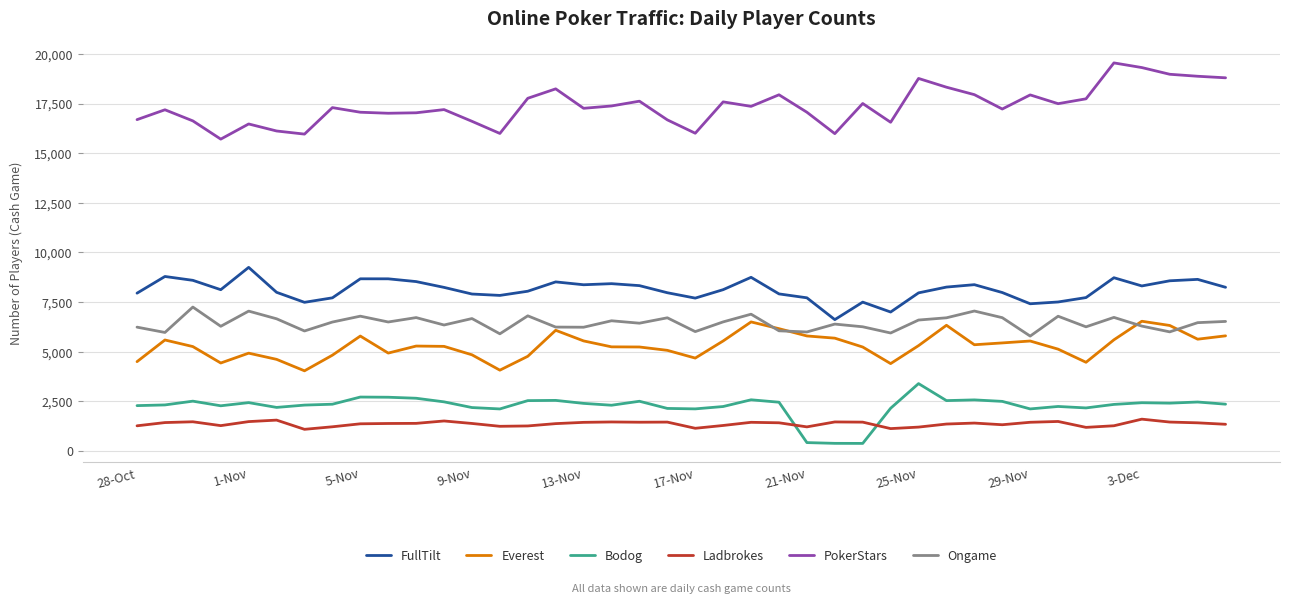

What is the average value of the PokerStars series?

17371